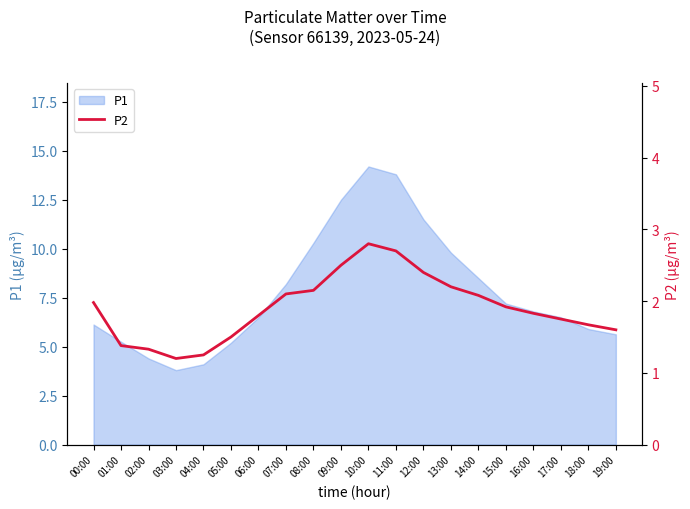

The value at 12:00 is 2.4. True or false?

True